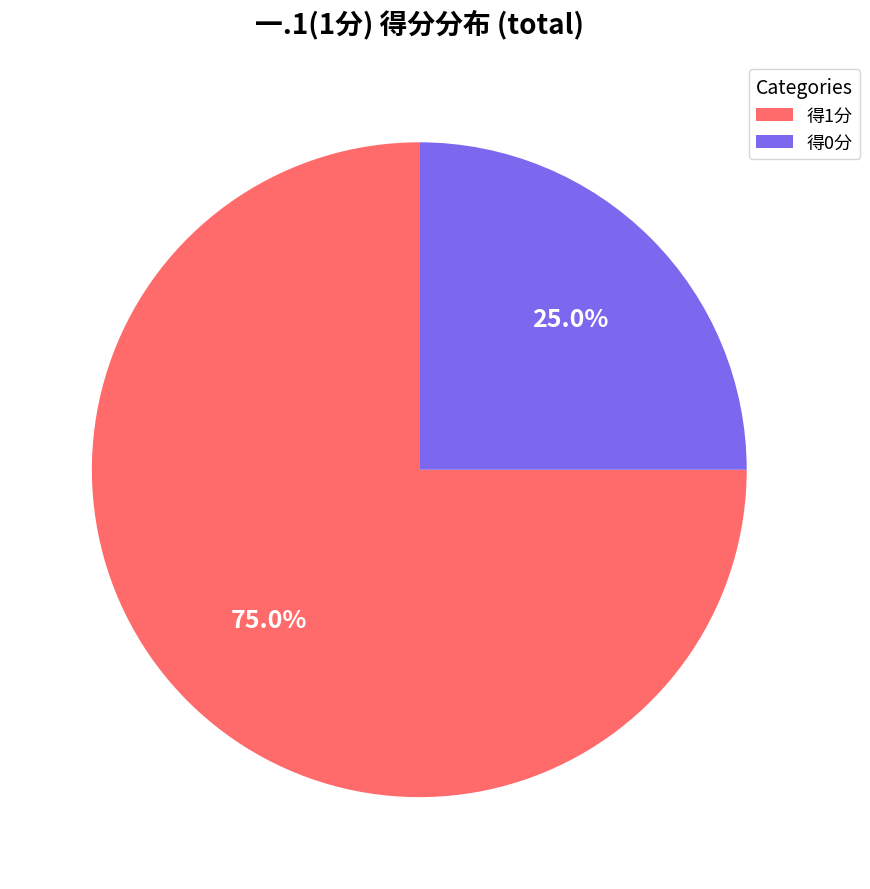

Does 得1分 represent more than half of the total?

Yes